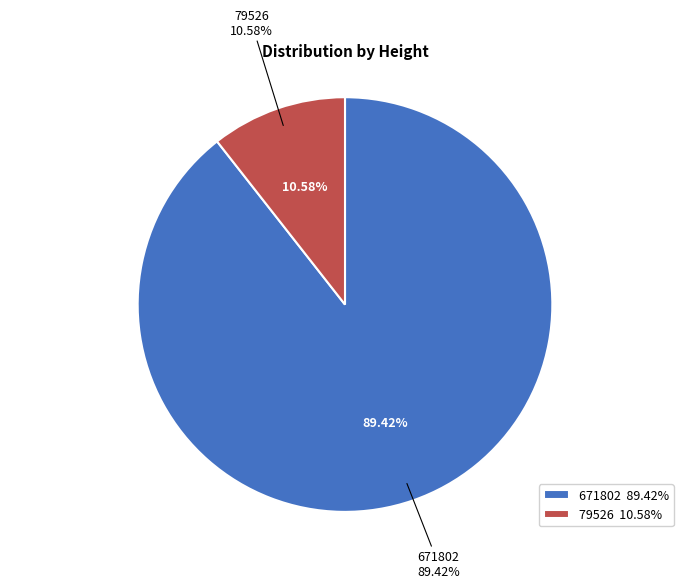

Which has a higher value, 79526 or 671802?

671802